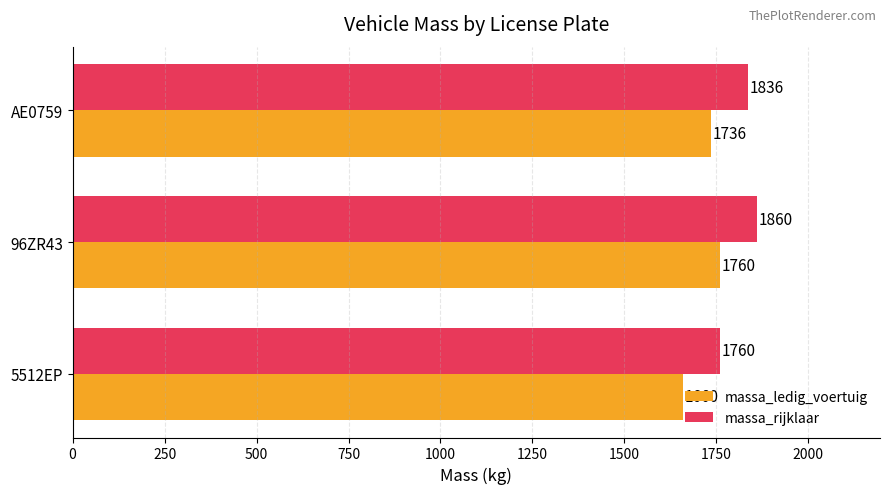

Which series has the largest total across all categories?

massa_rijklaar